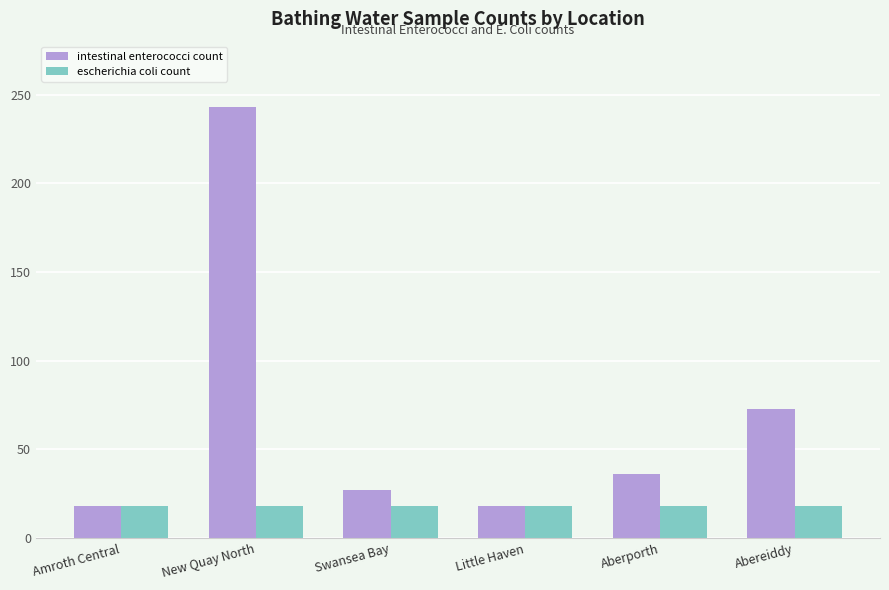

Between Amroth Central and Swansea Bay, which series saw the biggest shift?

intestinal enterococci count